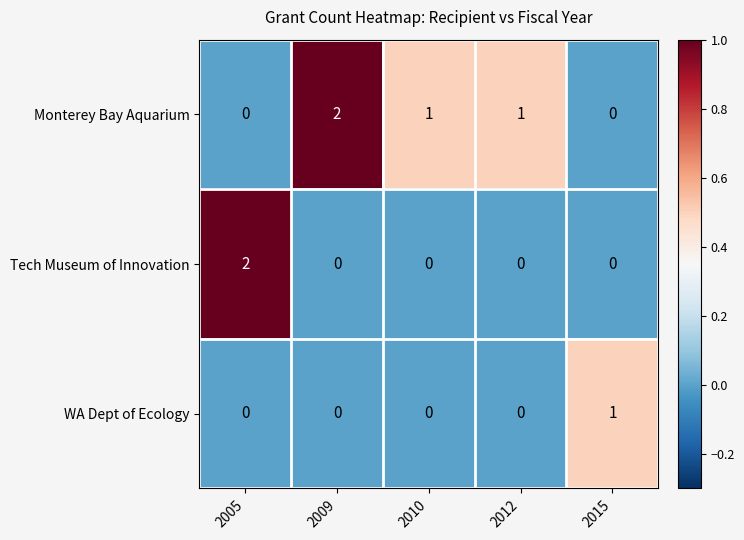

How many Monterey Bay Aquarium values are between 0 and 1?

4